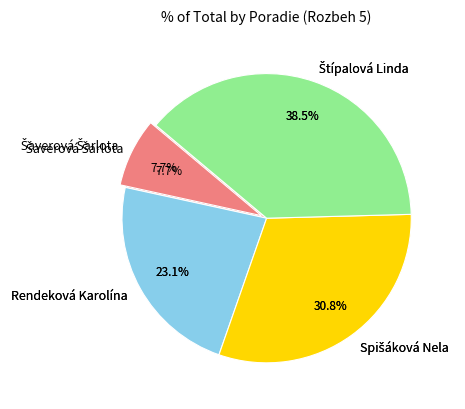

Combined, what portion of the pie is Rendeková Karolína and Štípalová Linda?

61.5%